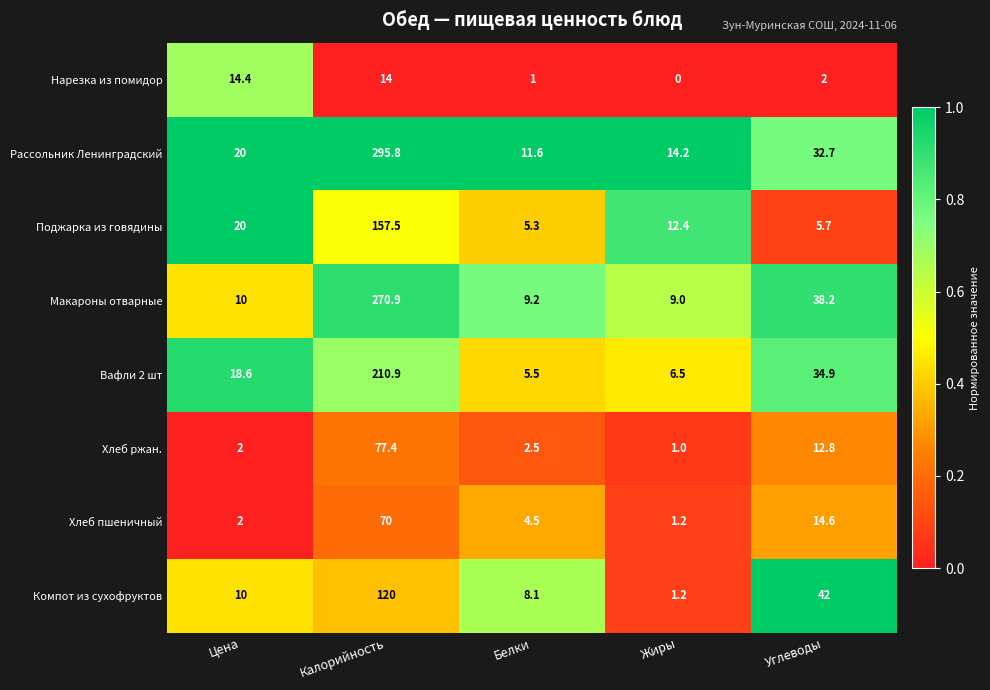

List the series in order of their peak value, lowest first.

Нарезка из помидор, Хлеб пшеничный, Хлеб ржан., Компот из сухофруктов, Поджарка из говядины, Вафли 2 шт, Макароны отварные, Рассольник Ленинградский